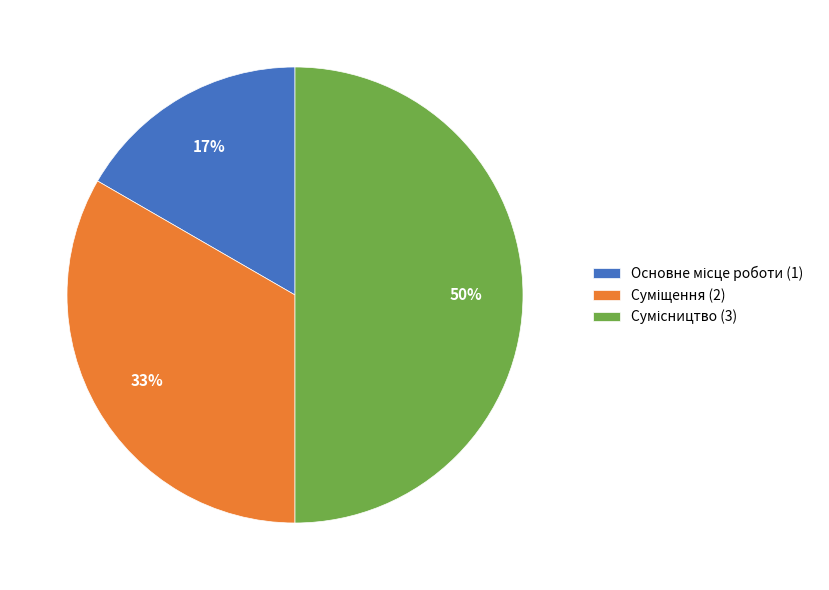

To the nearest percent, what is the average slice percentage?

33%